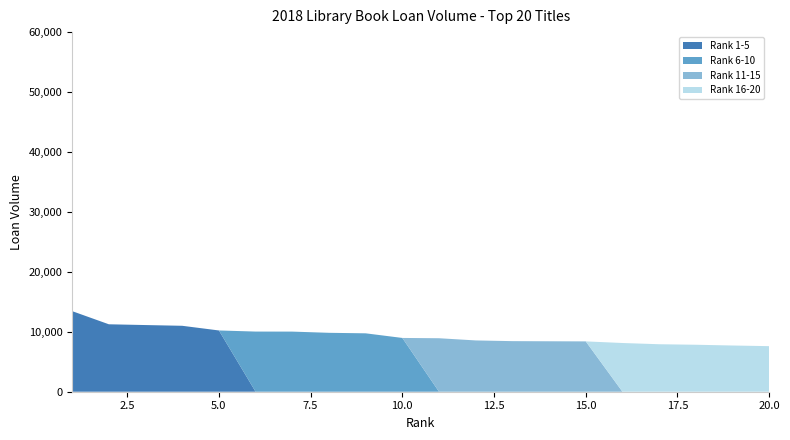

Reading left to right, extract all data points from this chart.

Rank 1-5: 13445	11252	11124	11001	10221
Rank 6-10: 10036	10030	9829	9744	8973
Rank 11-15: 8924	8558	8440	8417	8398
Rank 16-20: 8129	7924	7838	7712	7604